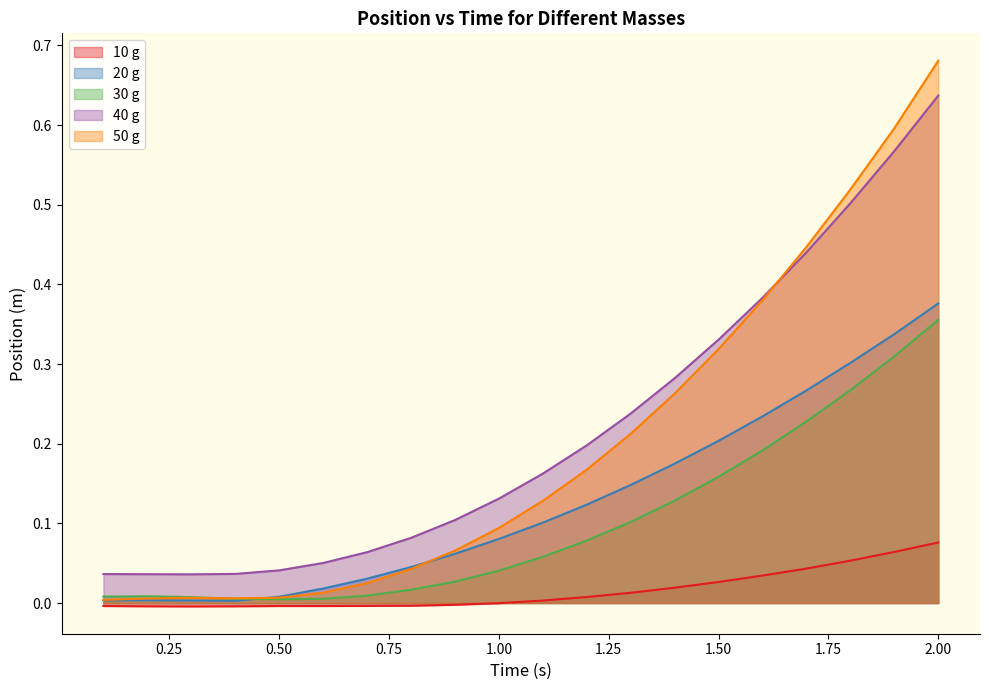

The value of 50 g at 1.50 is 0.5. True or false?

False